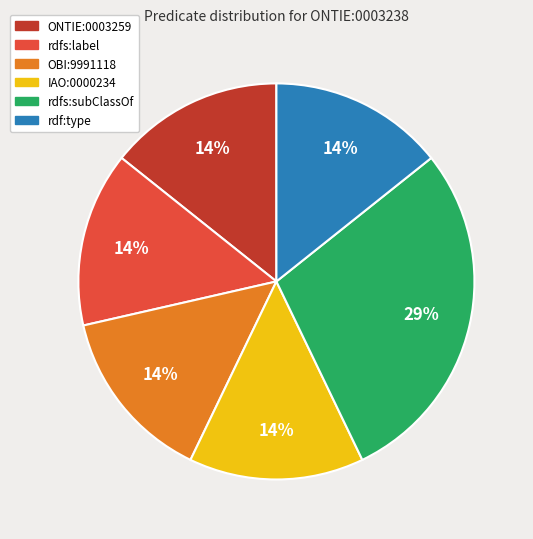

To the nearest percent, what percentage of the pie is rdfs:subClassOf?

29%